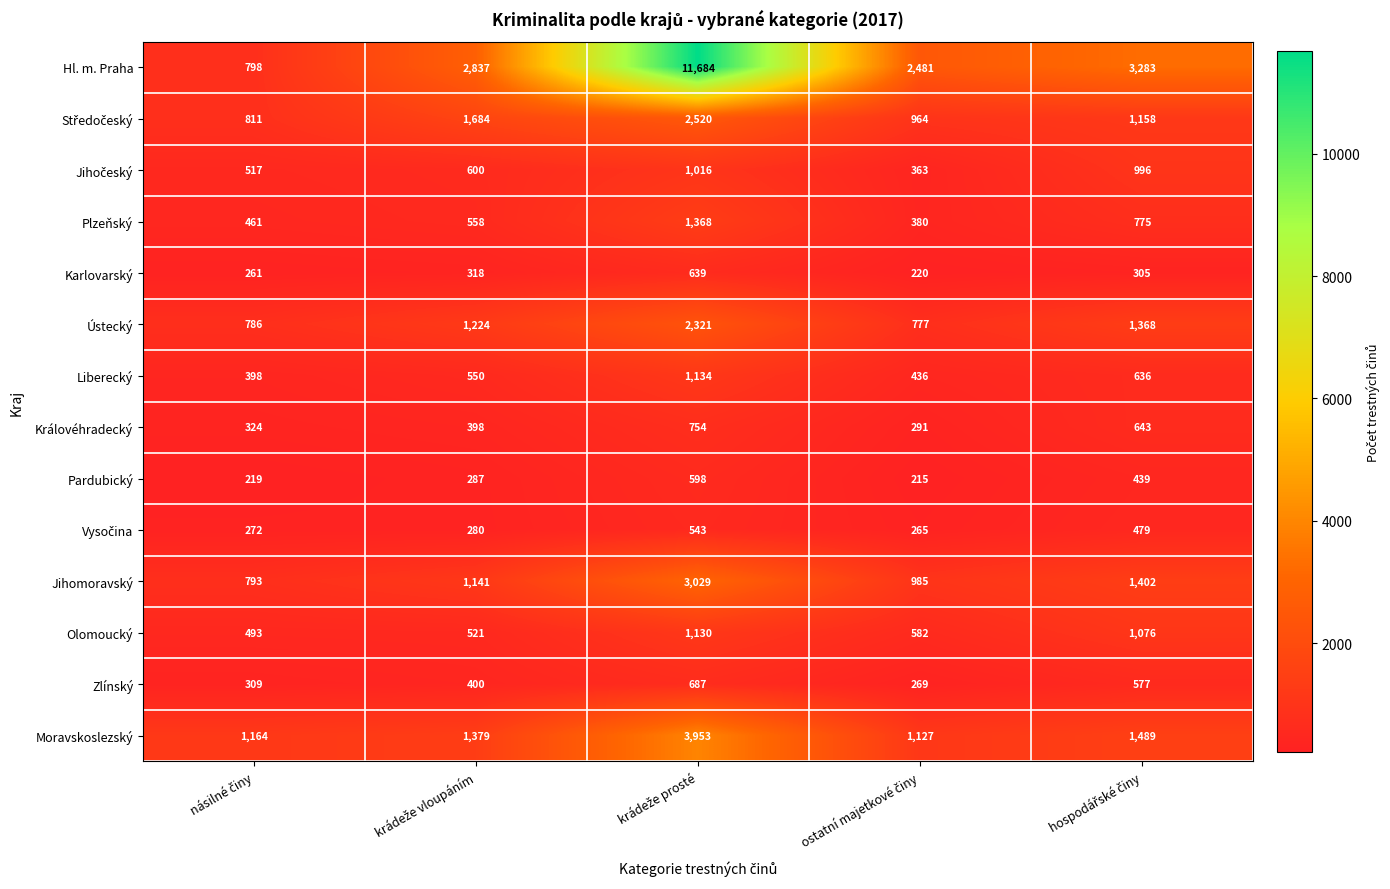

What is the sum of all Pardubický values?

1758